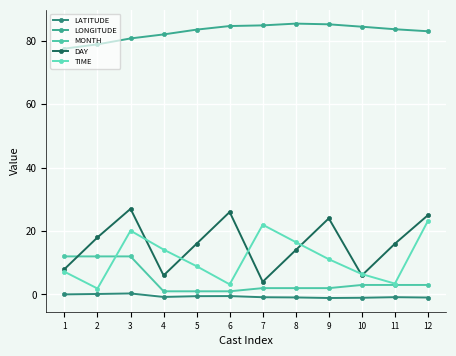

The MONTH series shows 3.0 at 10. True or false?

True